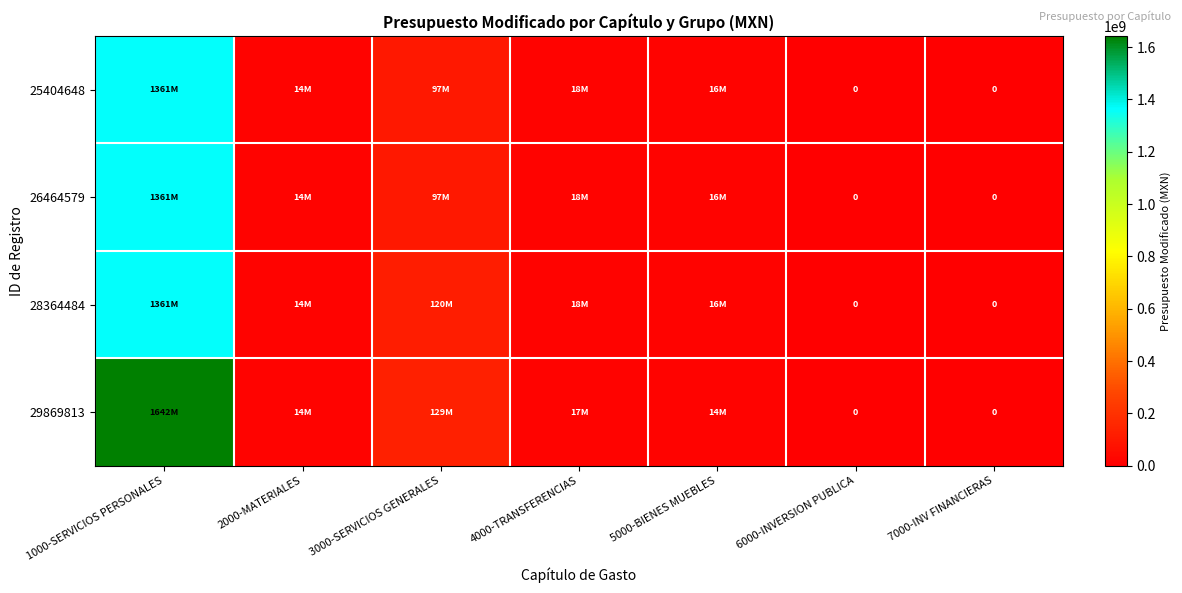

True or false: 26464579 has a value of 13821815 at 2000-MATERIALES.

True